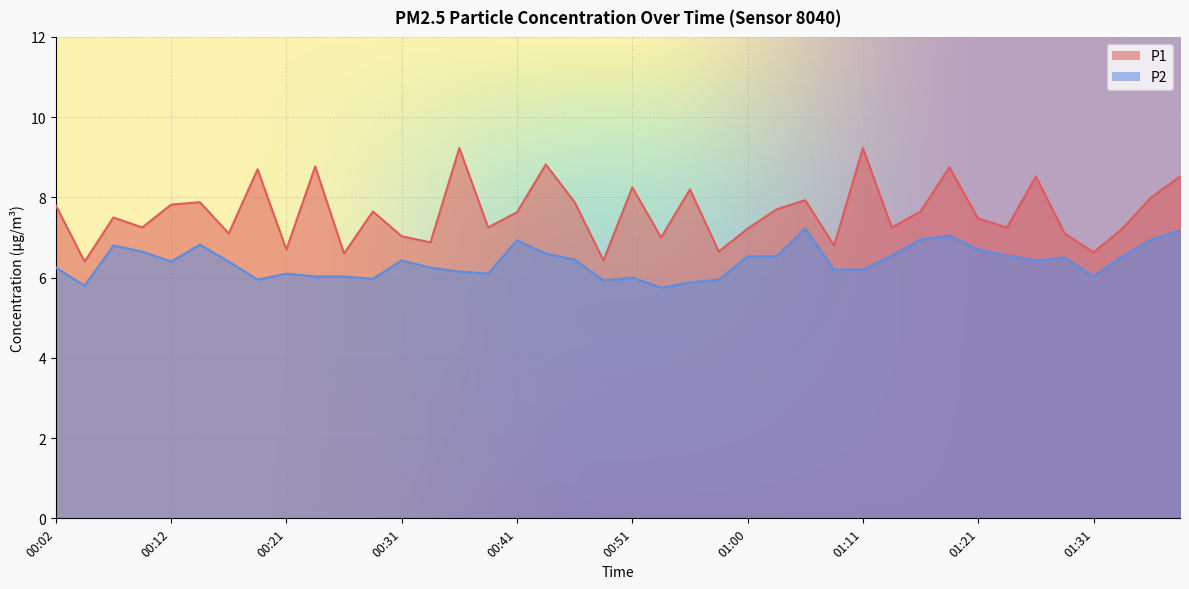

How many lines are shown in the chart?

2